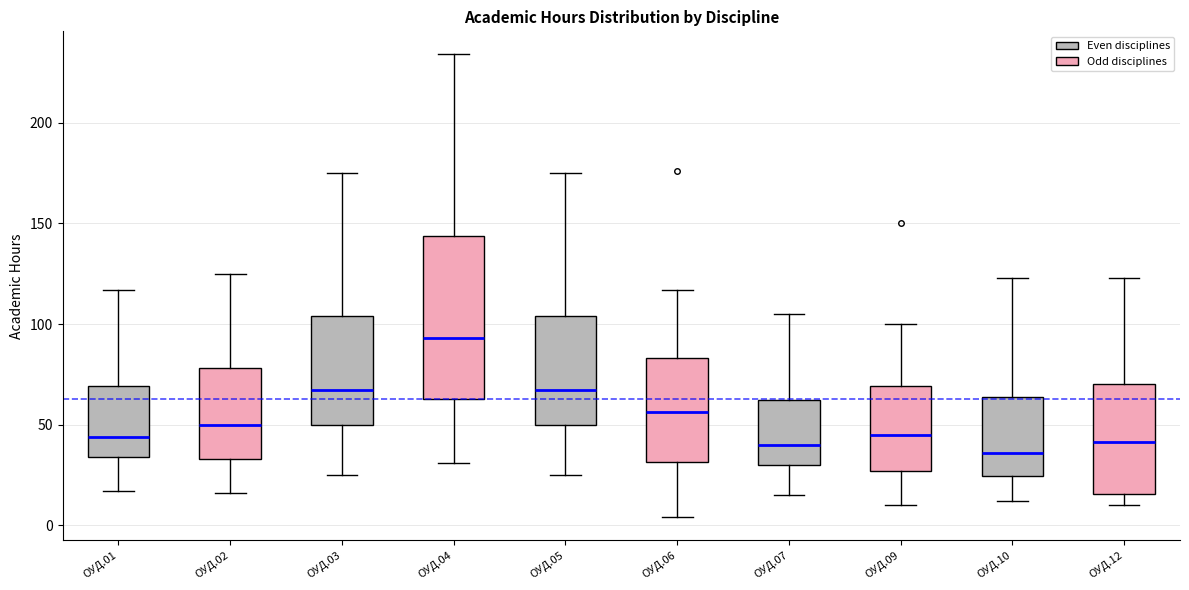

Where is the upper edge of the box for ОУД.02 on the y-axis? The values are not printed on the chart, so give them approximately, as read against the axis.

80